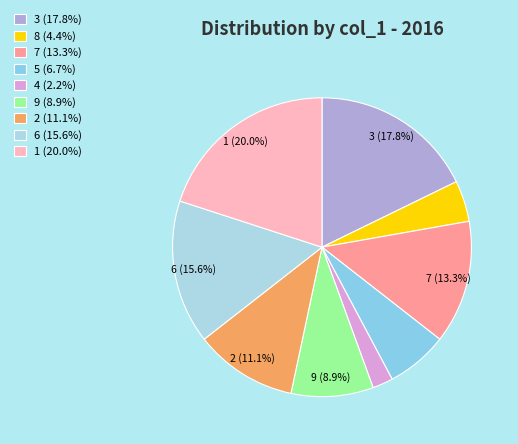

To the nearest percent, what is the difference between the 4 and 8 slice percentages?

2%